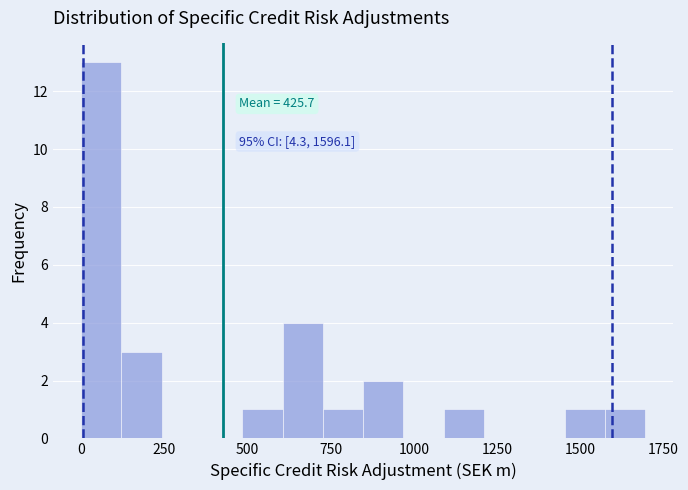

Read against the x-axis, roughly where is the centre of the tallest bar?

50